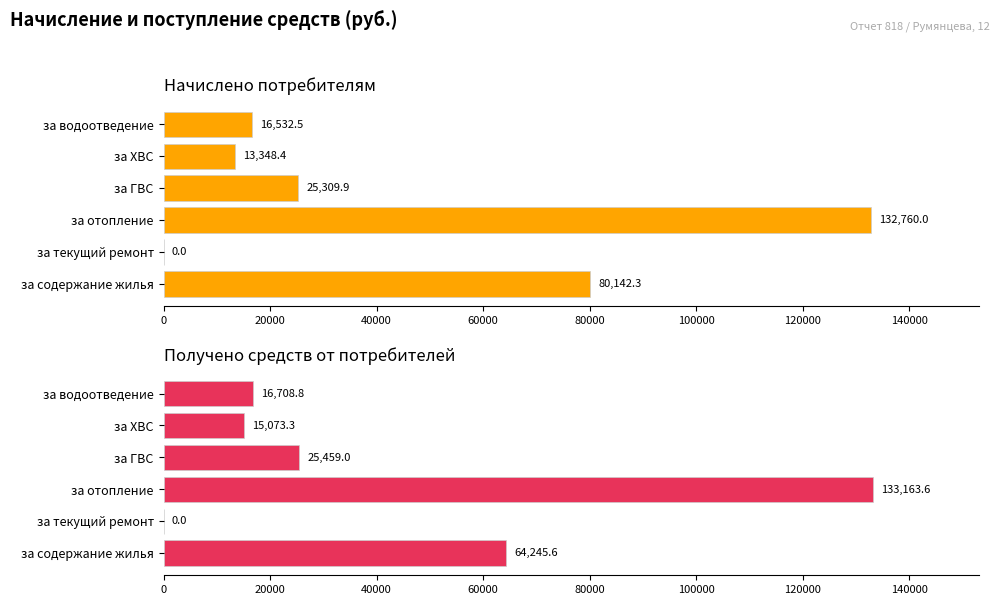

Rank the series by their average value, from lowest to highest.

Получено, Начислено